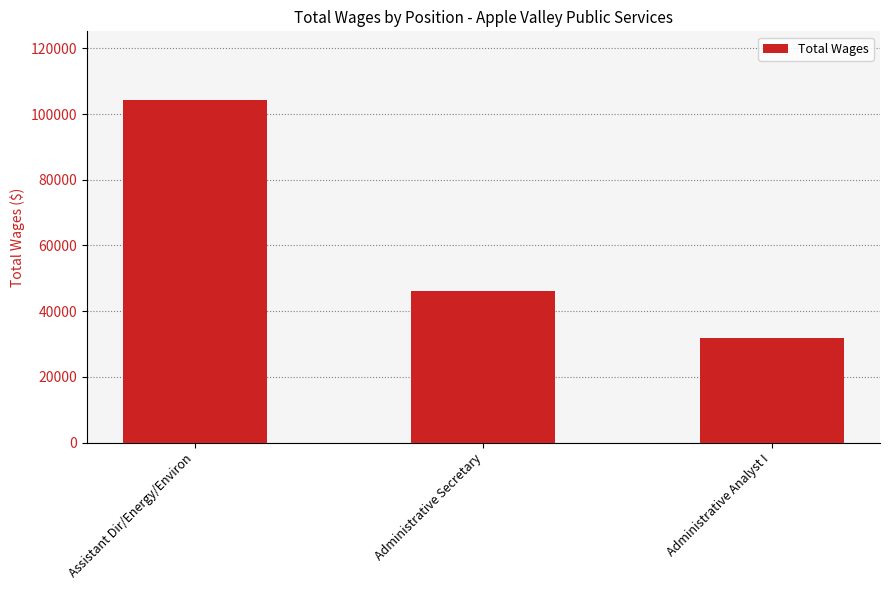

What is the approximate value at Assistant Dir/Energy/Environ, to the nearest 50?

104350